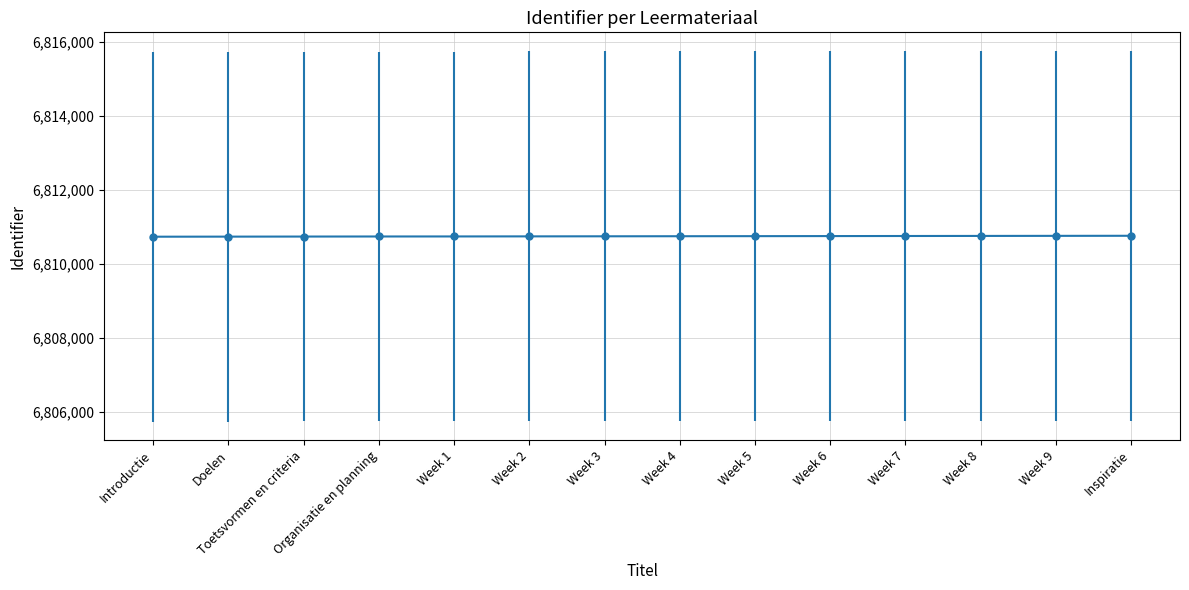

What is the minimum value shown in the chart?

6810740